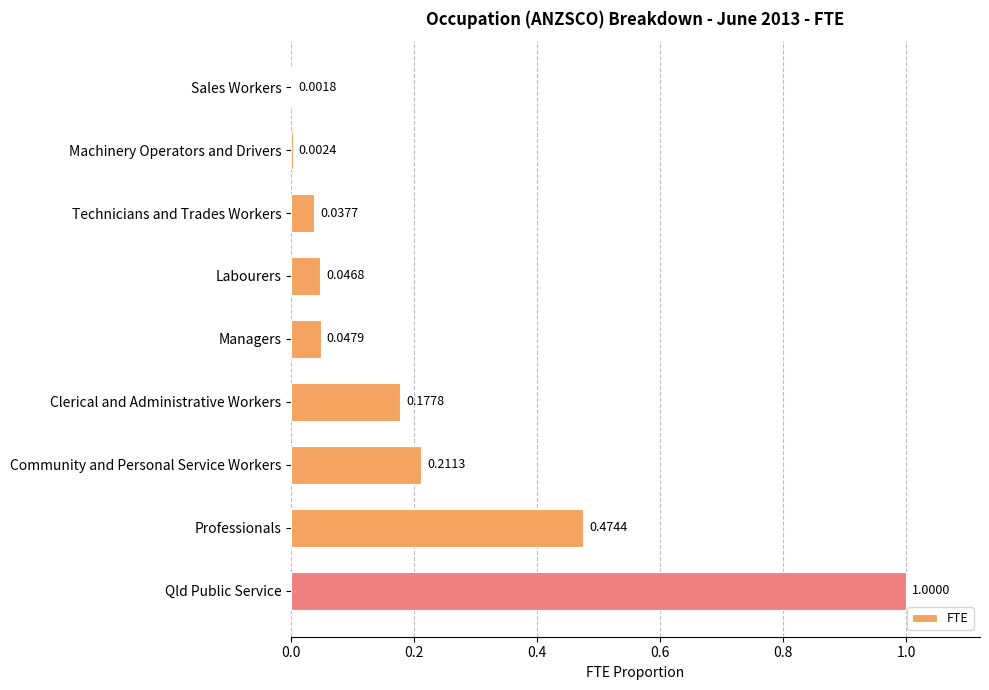

What is the sum of all values?

2.0